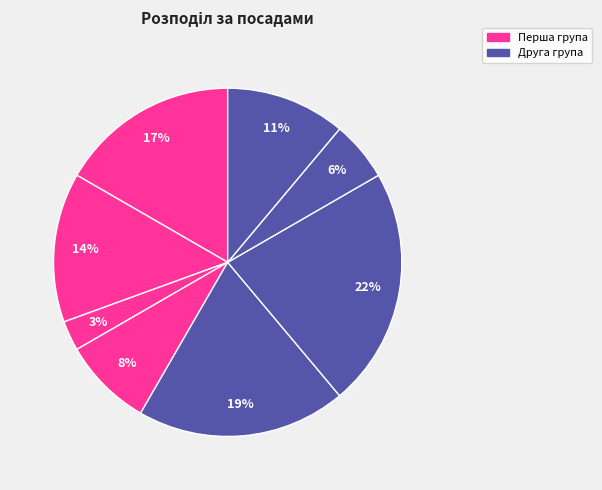

How many segments does this pie chart have?

8